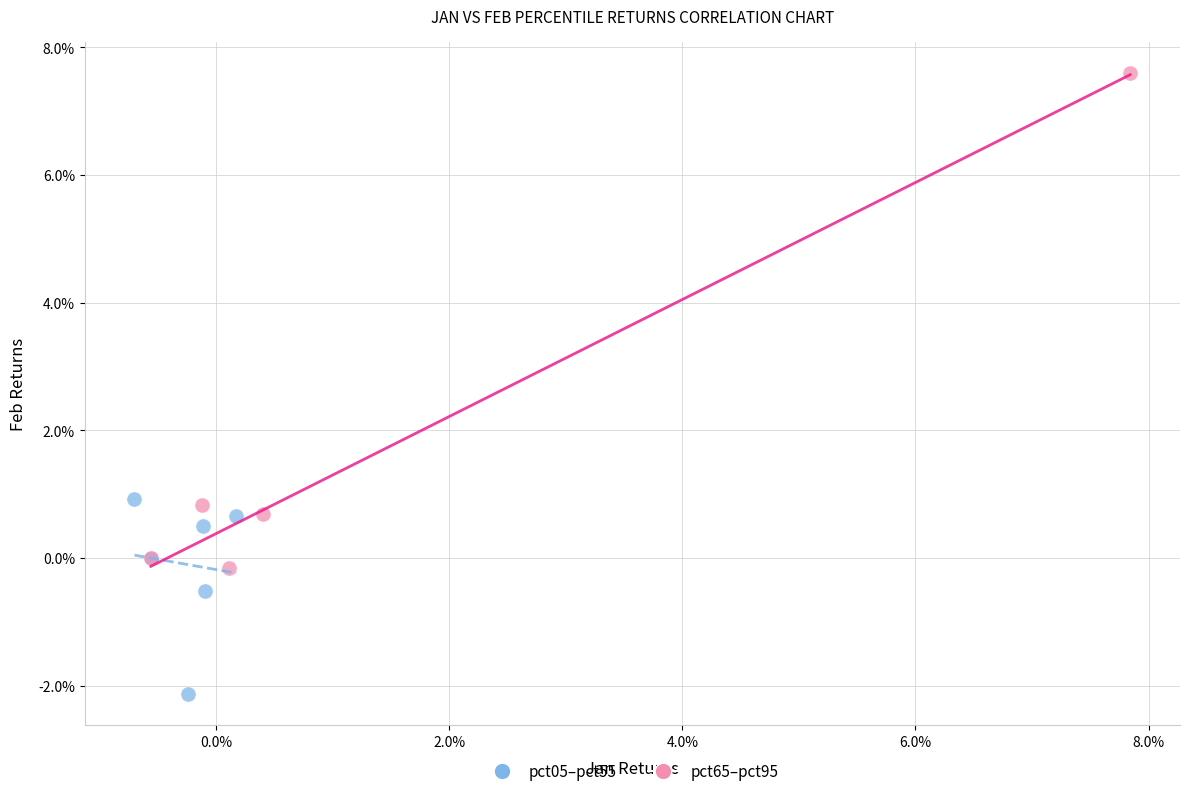

Which series reaches the minimum Y coordinate?

pct05–pct55